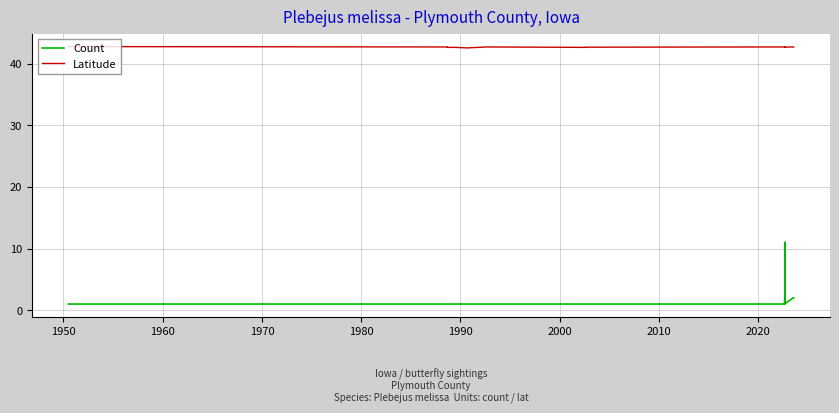

What is the difference between the second highest and minimum values in the Count series?

10.0